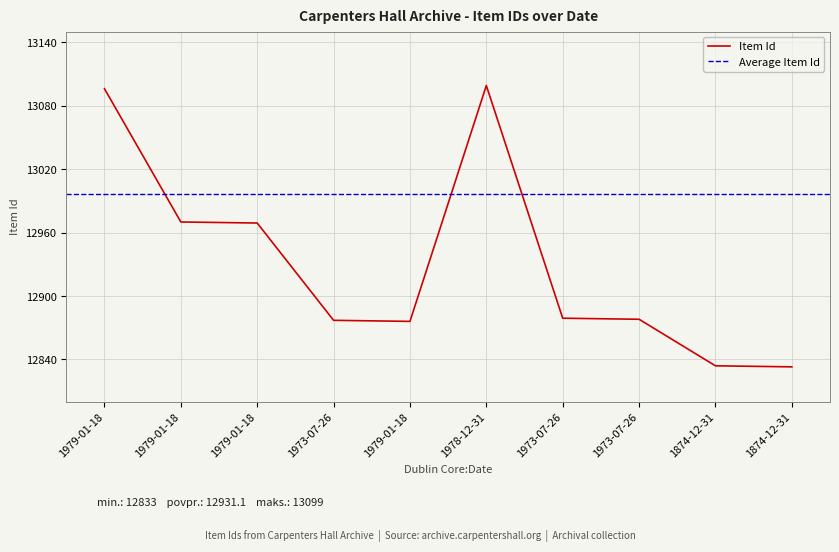

Which category has the highest value across all series?

1978-12-31